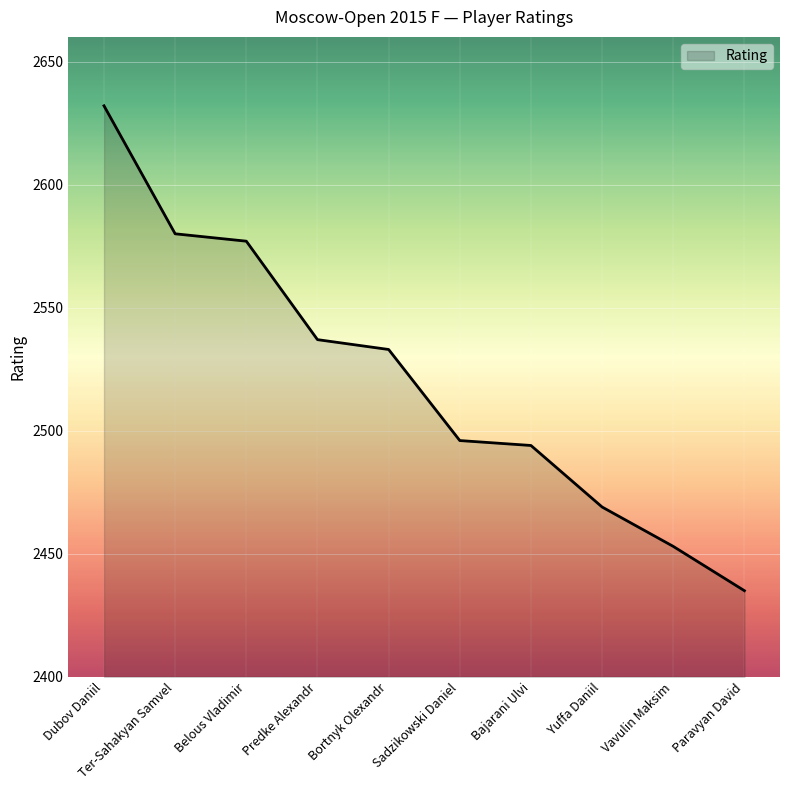

At which category does the chart reach its minimum across all series?

Paravyan David